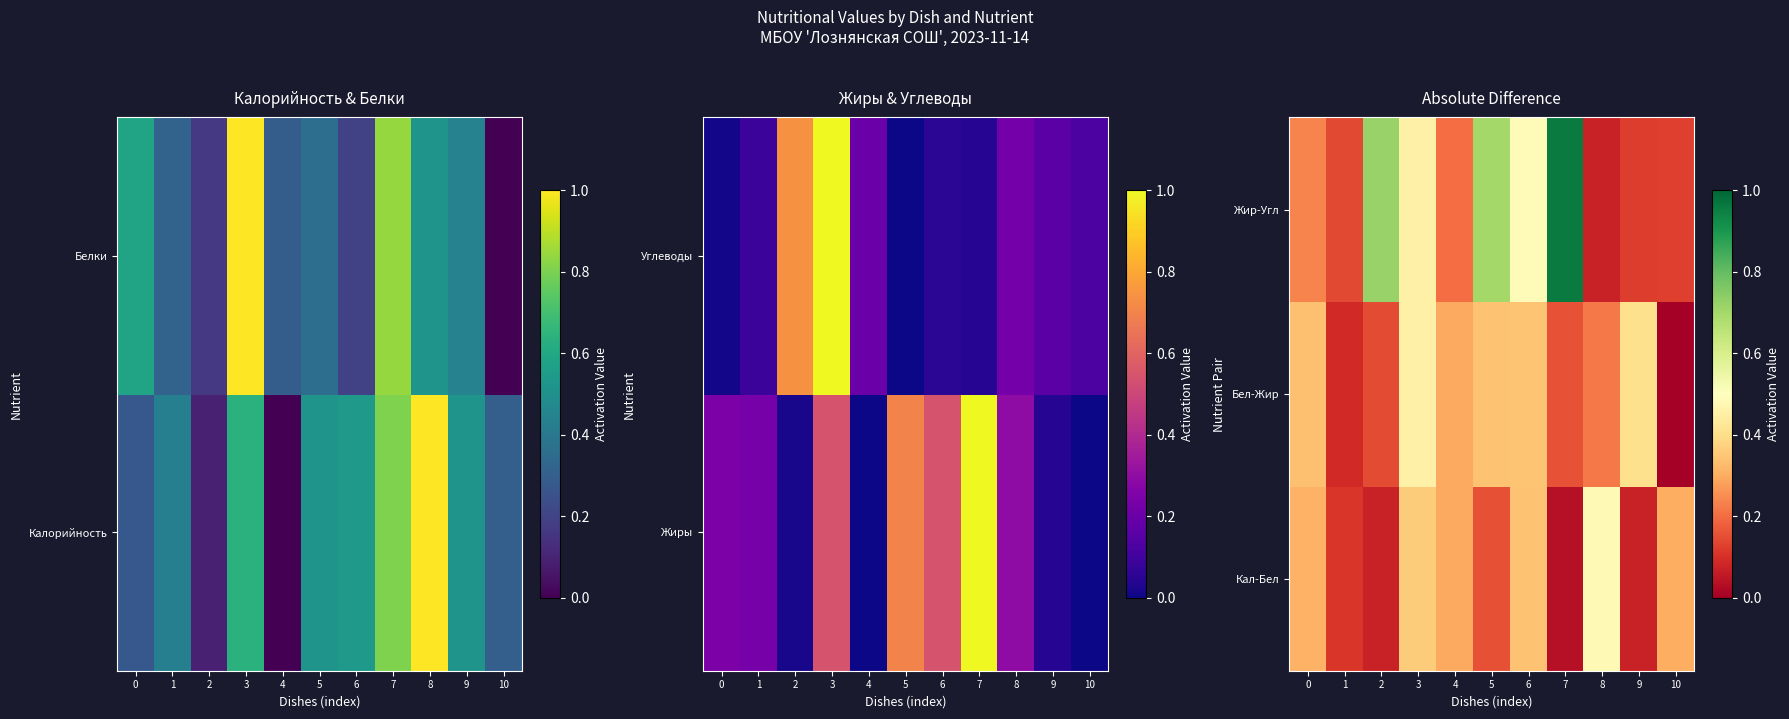

What is the approximate value of Бел-Жир at 6?

0.3